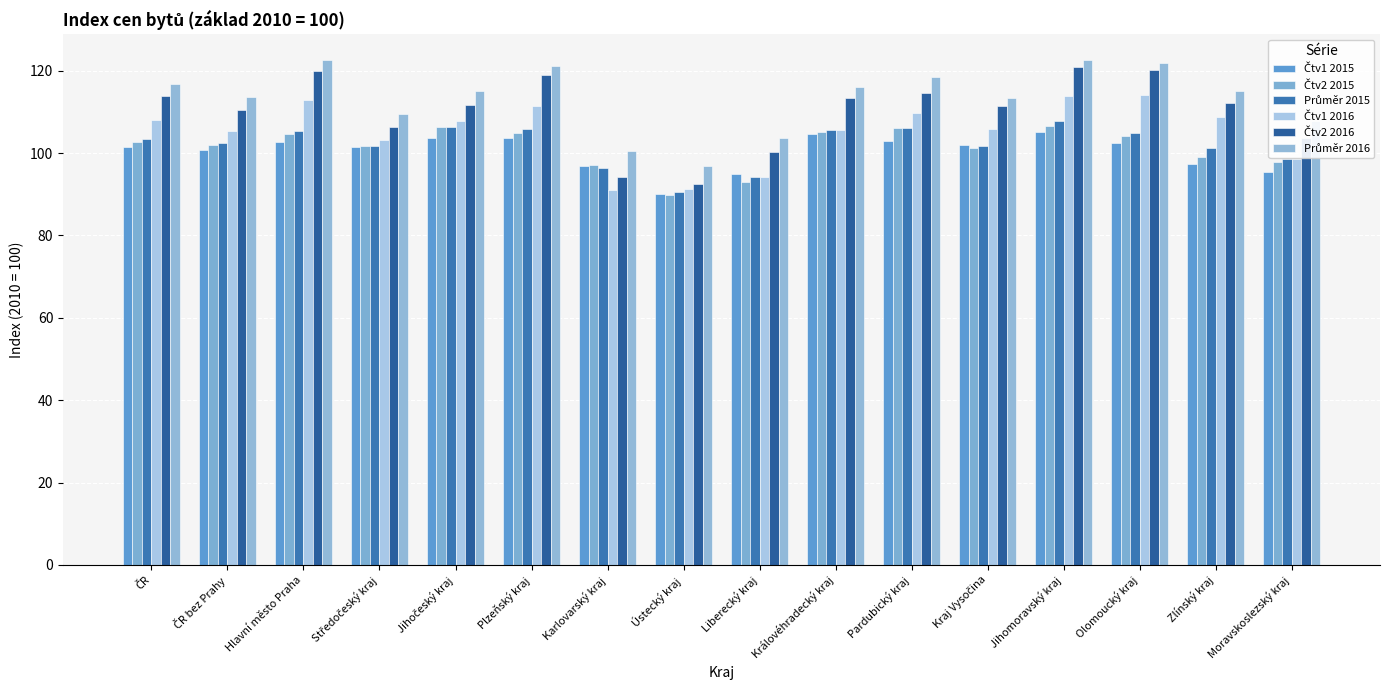

What is the difference between the second highest and second lowest values in the Čtv2 2016 series?

26.0